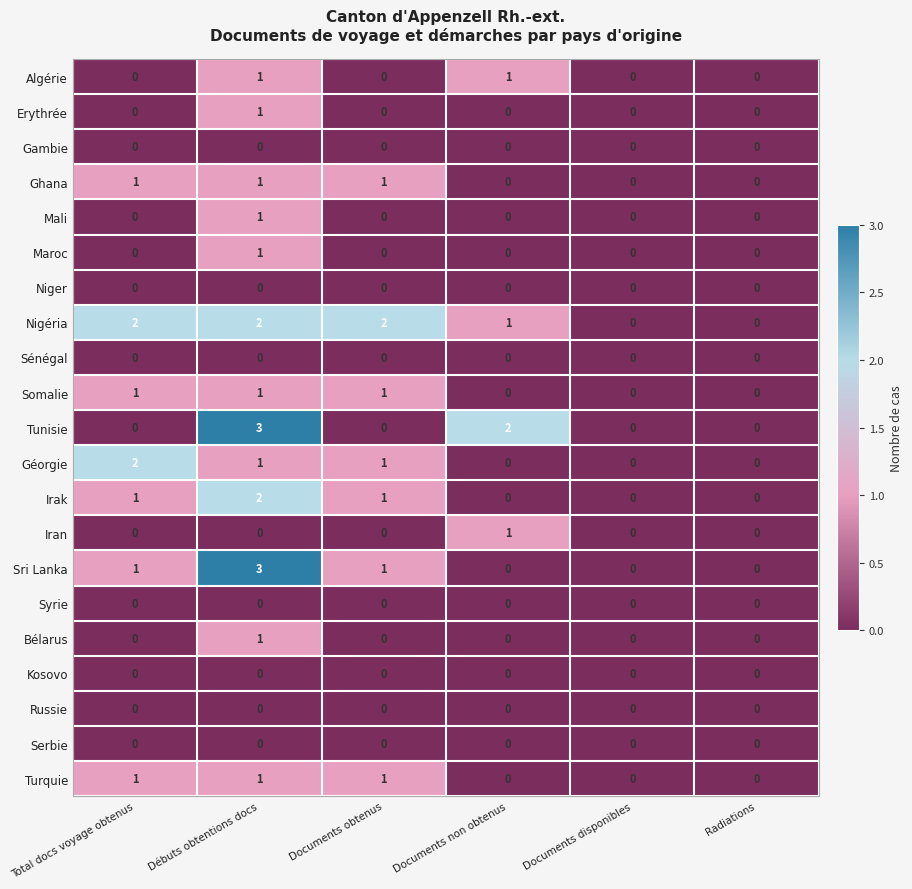

At how many categories does at least one series exceed 1?

4